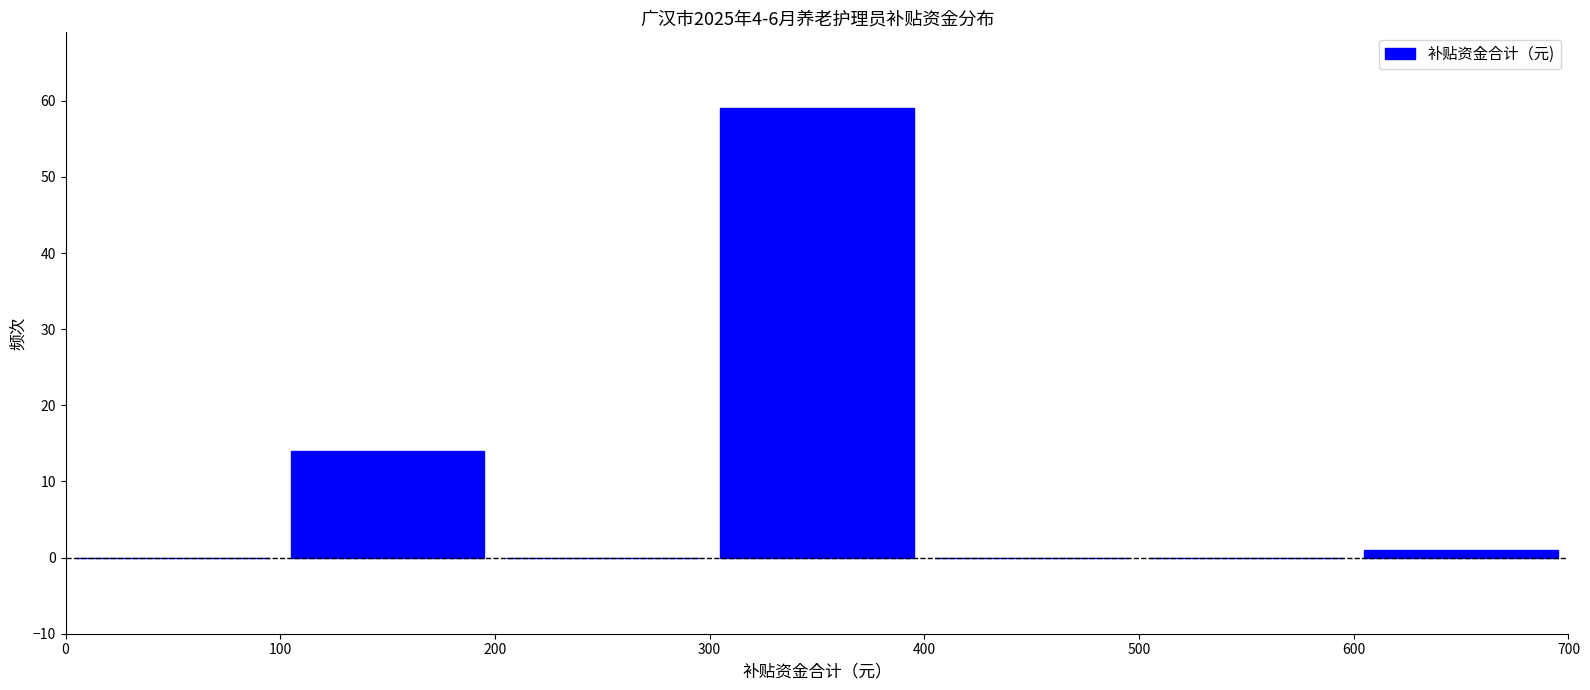

Reading left to right, transcribe this chart: for each bar, give the range it covers on the x-axis and its height. The values are not printed on the chart, so give them approximately, as read against the axis.

0 to 100: 0
100 to 200: 14
200 to 300: 0
300 to 400: 59
400 to 500: 0
500 to 600: 0
600 to 700: 1